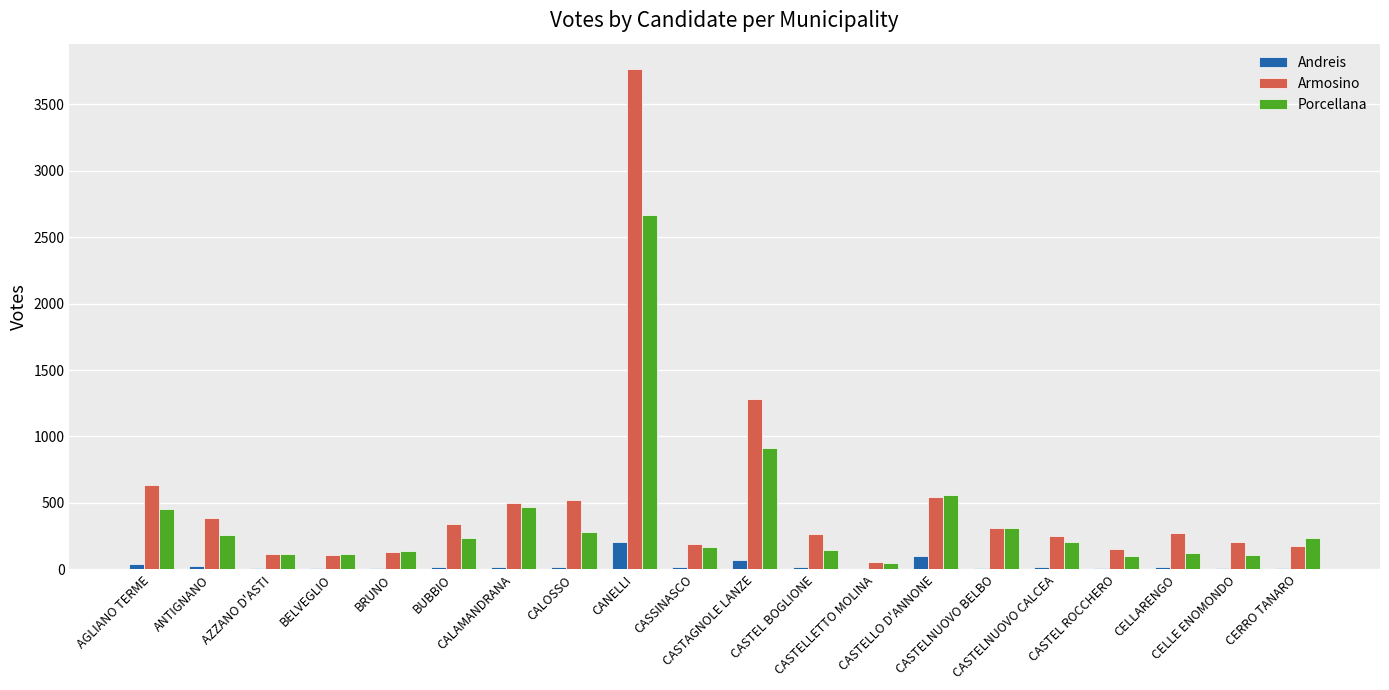

At which label does Armosino first exceed 272?

AGLIANO TERME